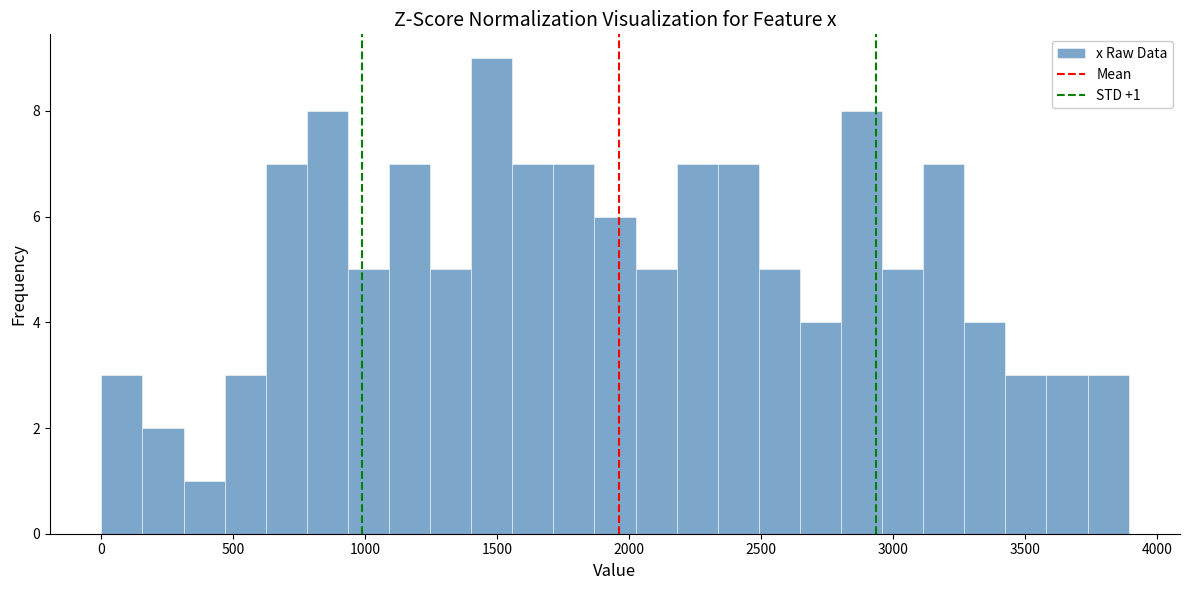

Around what value on the x-axis is the tallest bar? Give the approximate position of its centre, as read against the axis.

1500